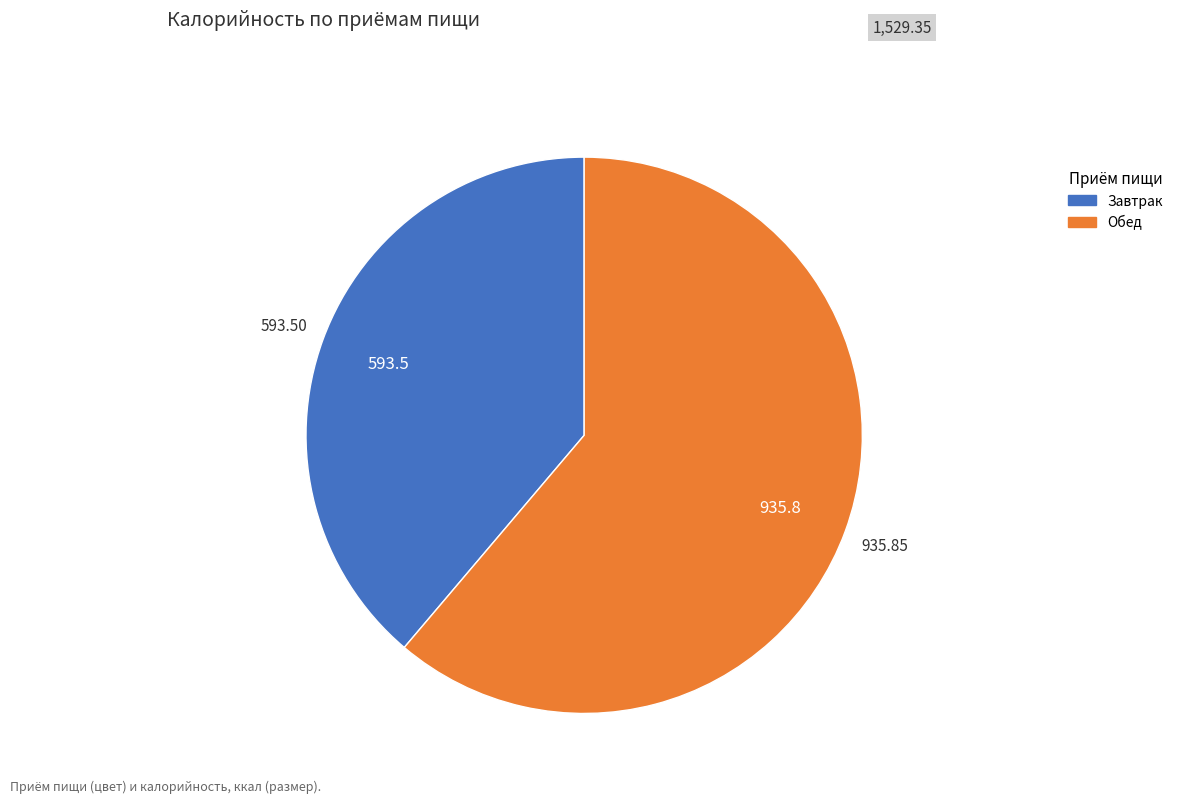

What is the ratio of the value at Завтрак to the value at Обед?

0.6